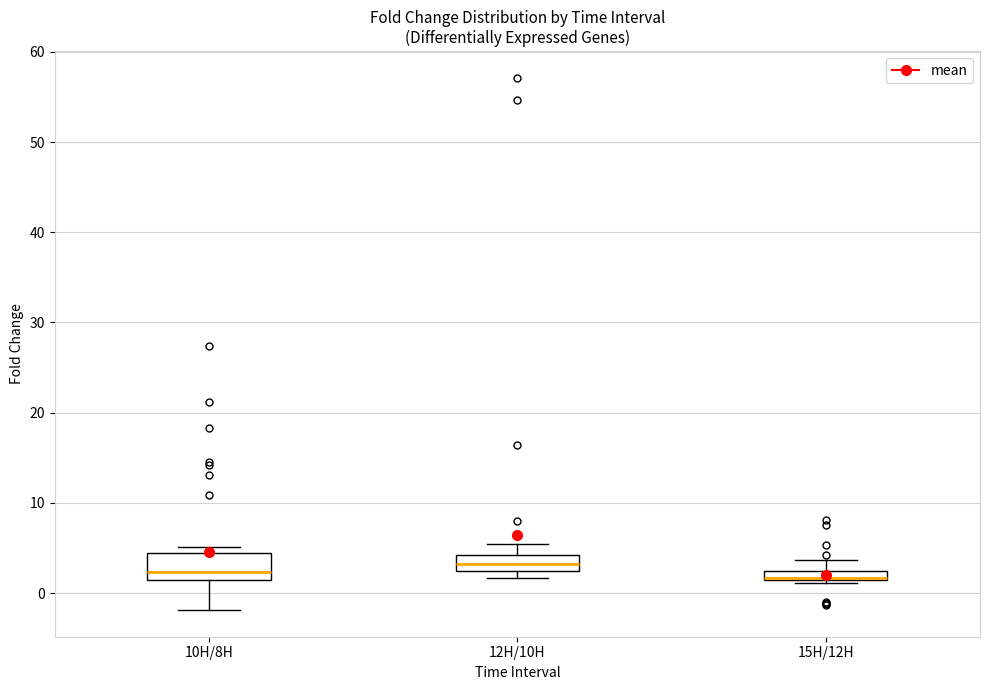

Comparing the boxes themselves (not the whiskers), which one is the tallest?

10H/8H